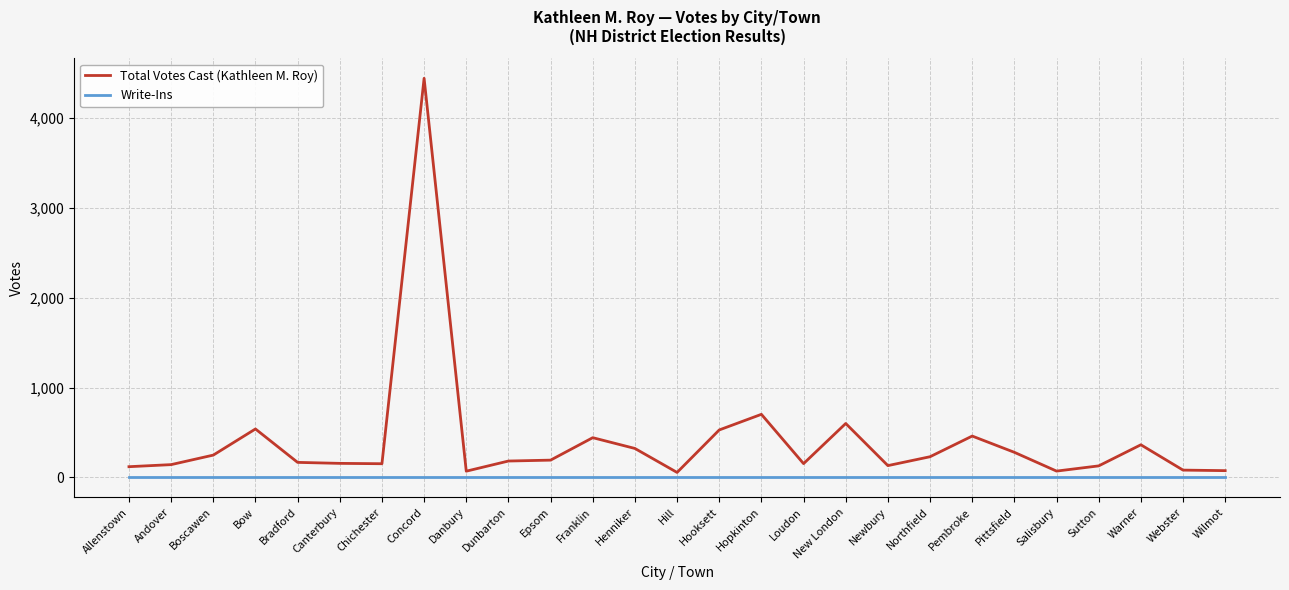

Which series has the largest range (max minus min)?

Total Votes Cast (Kathleen M. Roy)